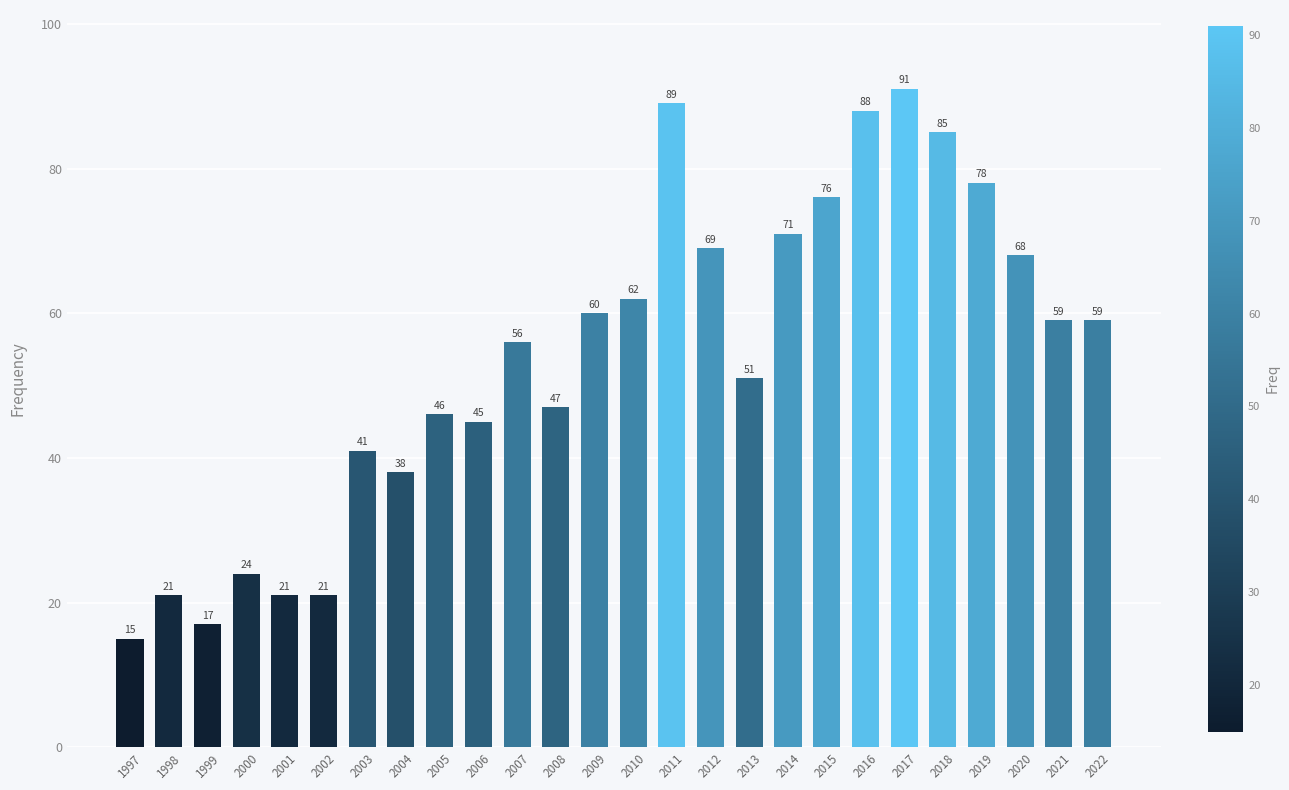

What is the maximum value shown in the chart?

91